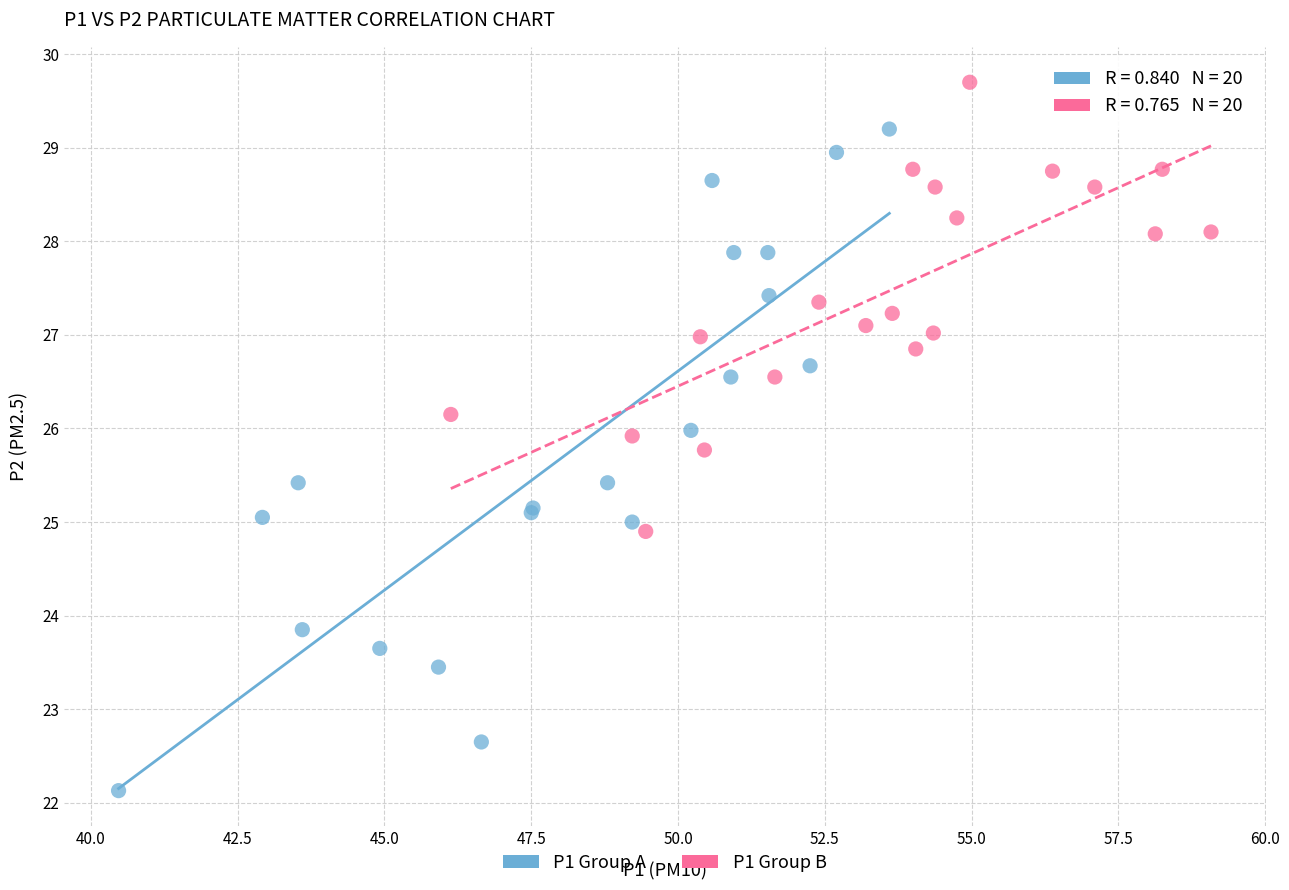

Which series contains the lowest Y value?

P1 Group A